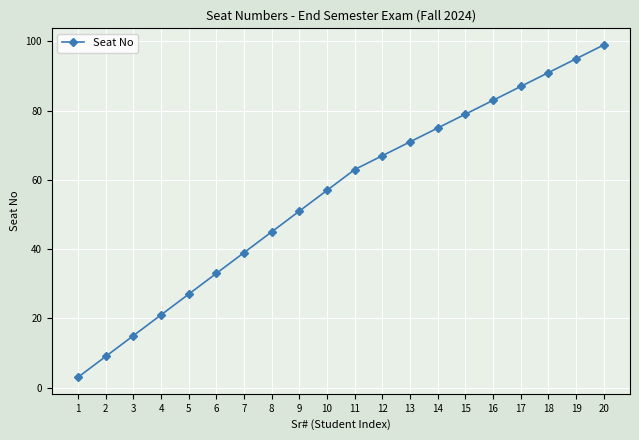

True or false: there are more than 1 points higher than both neighbors.

False